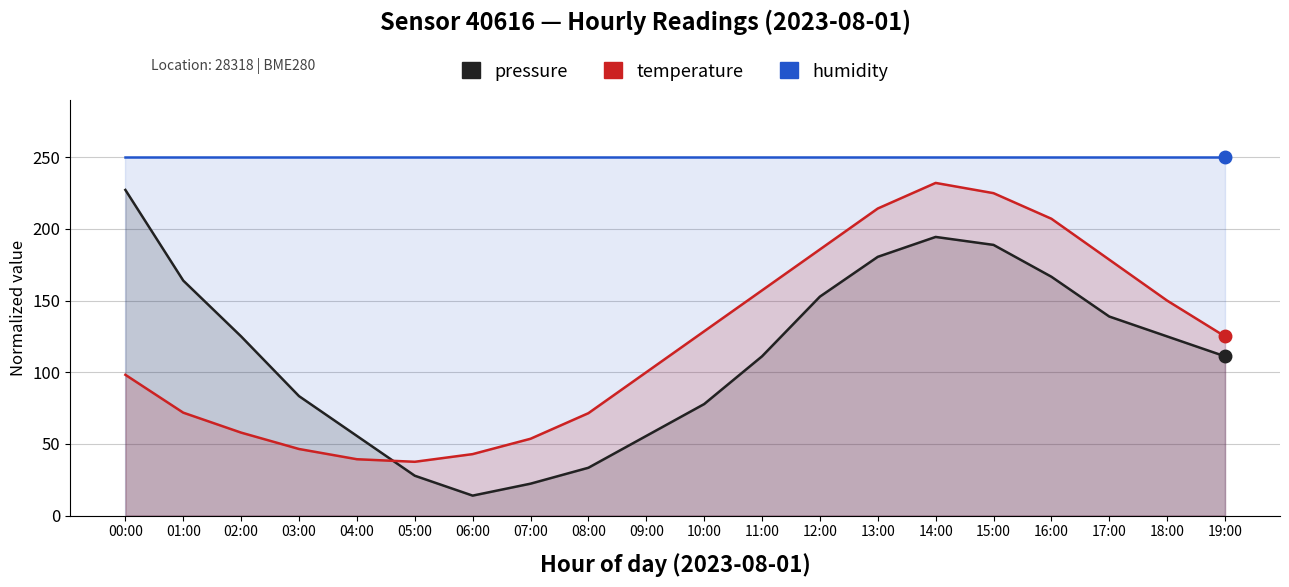

Reading left to right, transcribe all the data shown in this chart.

pressure: 227.2	164.0	125.0	83.3	55.6	27.8	13.9	22.2	33.3	55.6	77.8	111.1	152.8	180.6	194.4	188.9	166.7	138.9	125.0	111.1
temperature: 98.2	71.8	57.9	46.4	39.3	37.5	42.9	53.6	71.4	100.0	128.6	157.1	185.7	214.3	232.1	225.0	207.1	178.6	150.0	125.0
humidity: 250.0	250.0	250.0	250.0	250.0	250.0	250.0	250.0	250.0	250.0	250.0	250.0	250.0	250.0	250.0	250.0	250.0	250.0	250.0	250.0